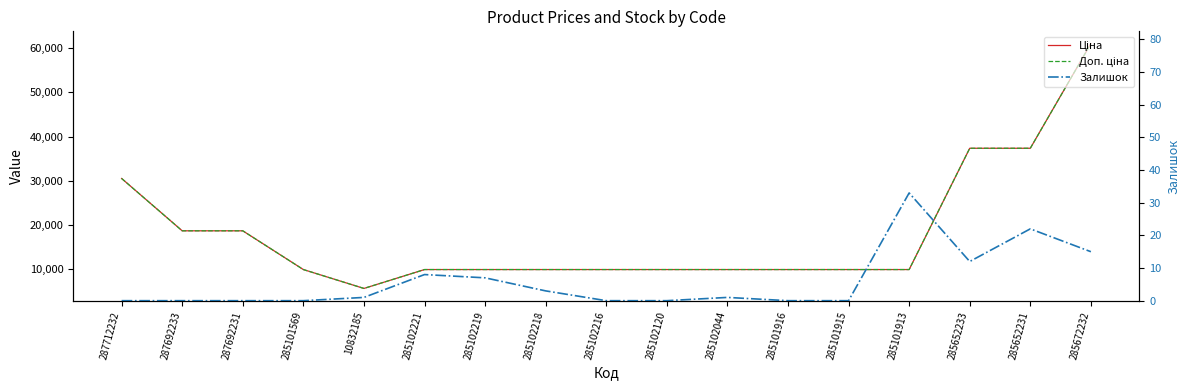

True or false: Залишок has a value of 2.4 at 285102221.

False